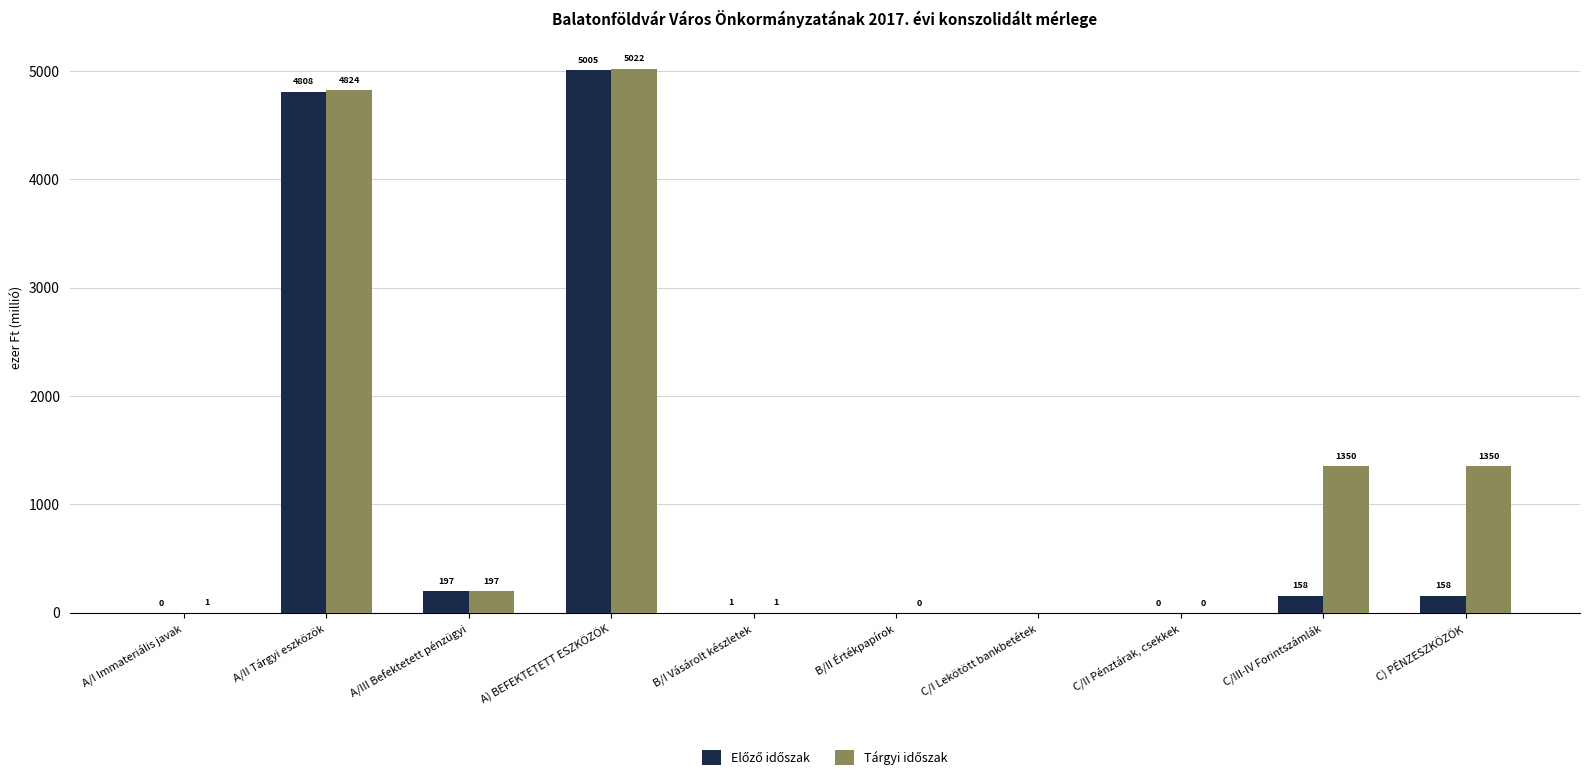

At which category is the sum across all series the highest?

A) BEFEKTETETT ESZKÖZÖK